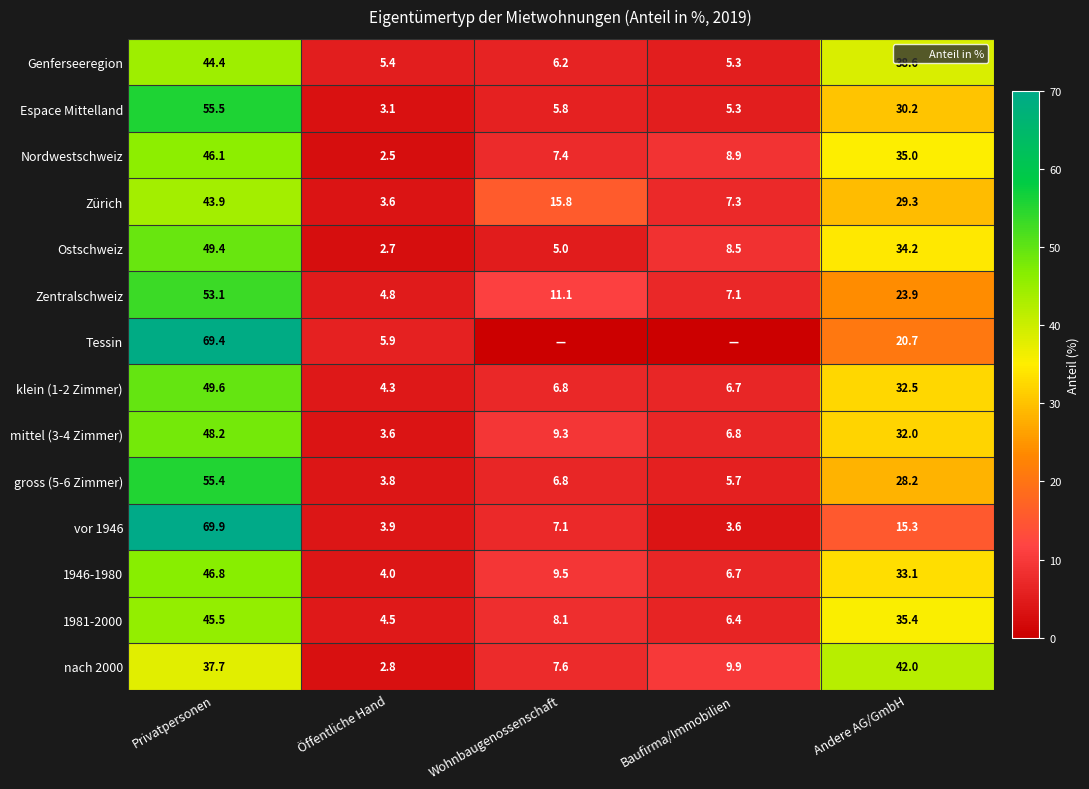

The value of gross (5-6 Zimmer) at Privatpersonen is 55.4. True or false?

True